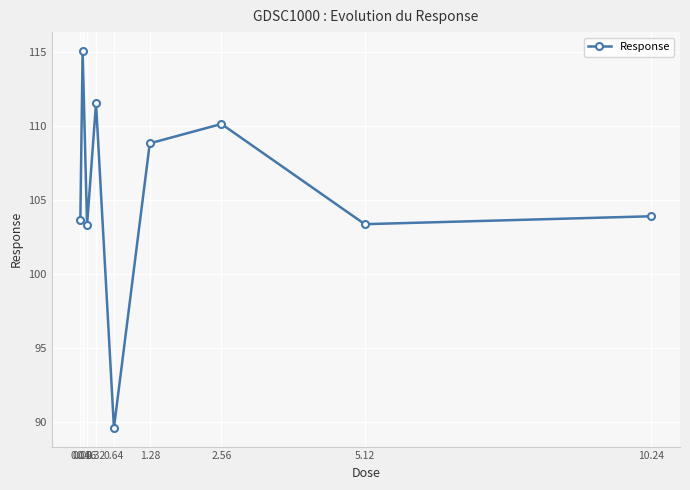

What is the maximum value shown in the chart?

115.1